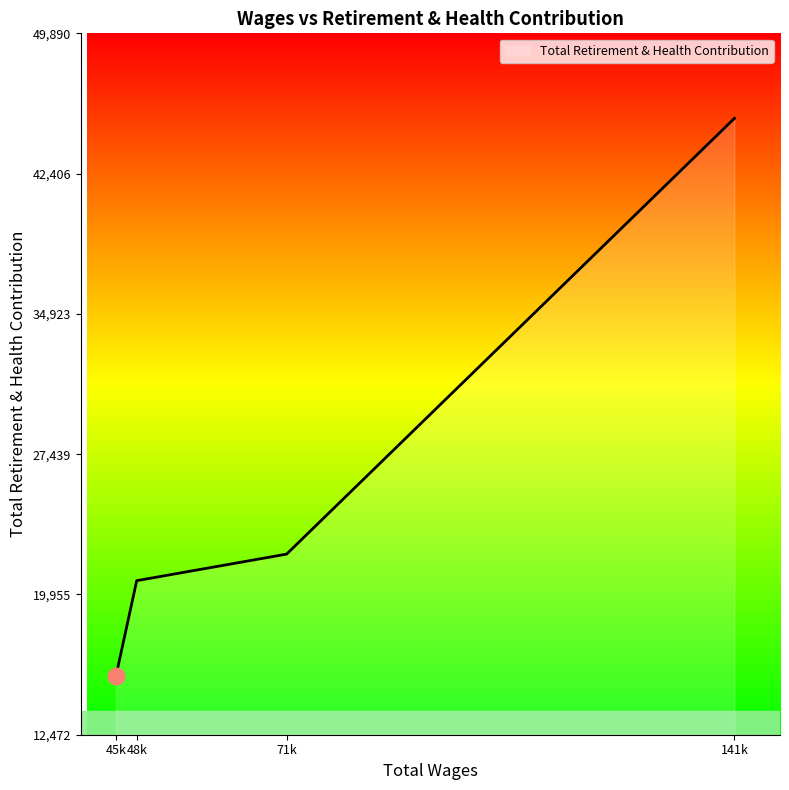

Which category has the lowest value across all series?

45k